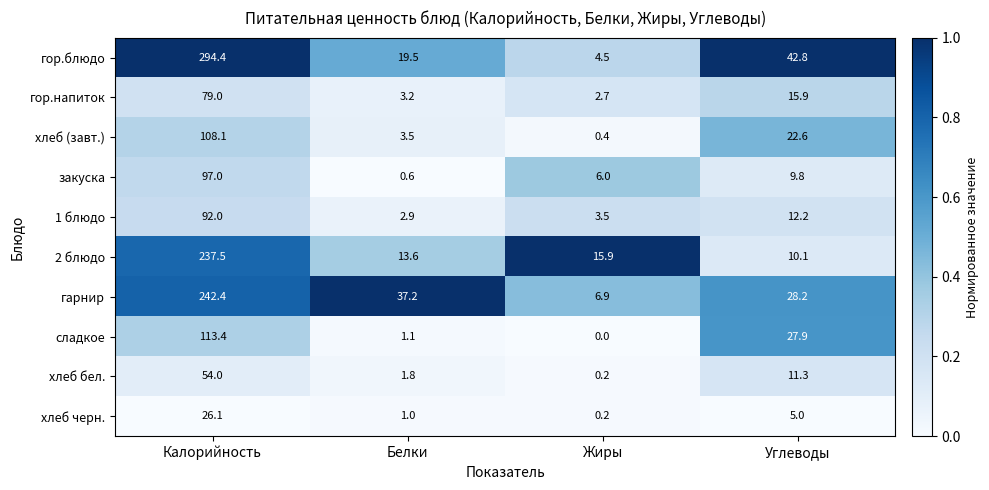

Which series has the largest total across all categories?

гор.блюдо